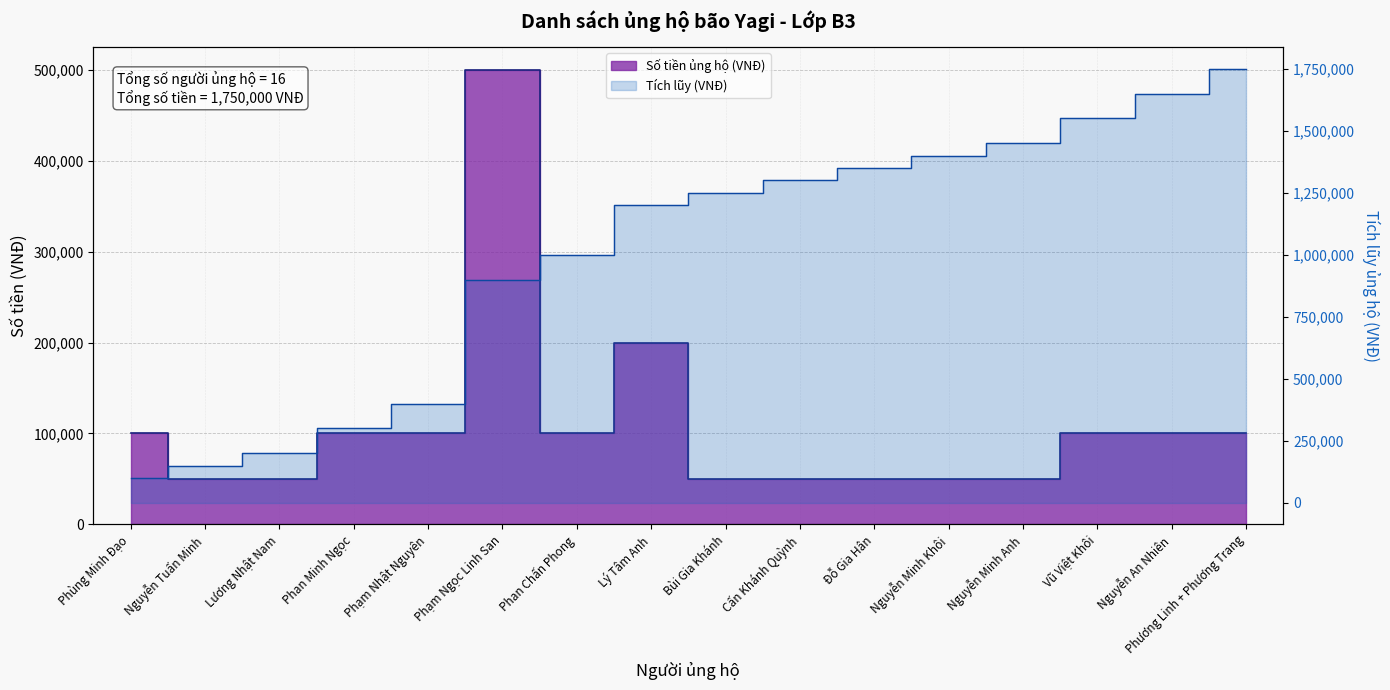

Reading left to right, list all the values displayed in this chart.

Phùng Minh Đạo=100000	Nguyễn Tuấn Minh=50000	Lương Nhật Nam=50000	Phan Minh Ngọc=100000	Phạm Nhật Nguyên=100000	Phạm Ngọc Linh San=500000	Phan Chấn Phong=100000	Lý Tâm Anh=200000	Bùi Gia Khánh=50000	Cấn Khánh Quỳnh=50000	Đỗ Gia Hân=50000	Nguyễn Minh Khôi=50000	Nguyễn Minh Anh=50000	Vũ Việt Khôi=100000	Nguyễn An Nhiên=100000	Phương Linh + Phương Trang=100000